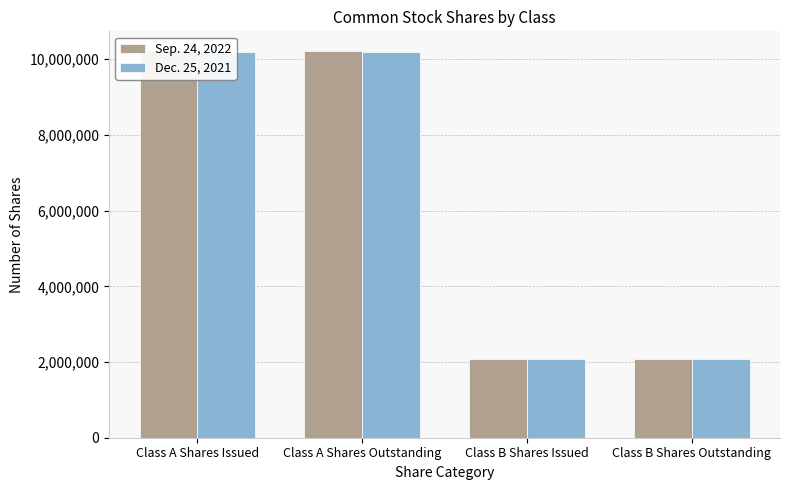

Rank the series at Class A Shares Outstanding from highest to lowest value.

Sep. 24, 2022, Dec. 25, 2021